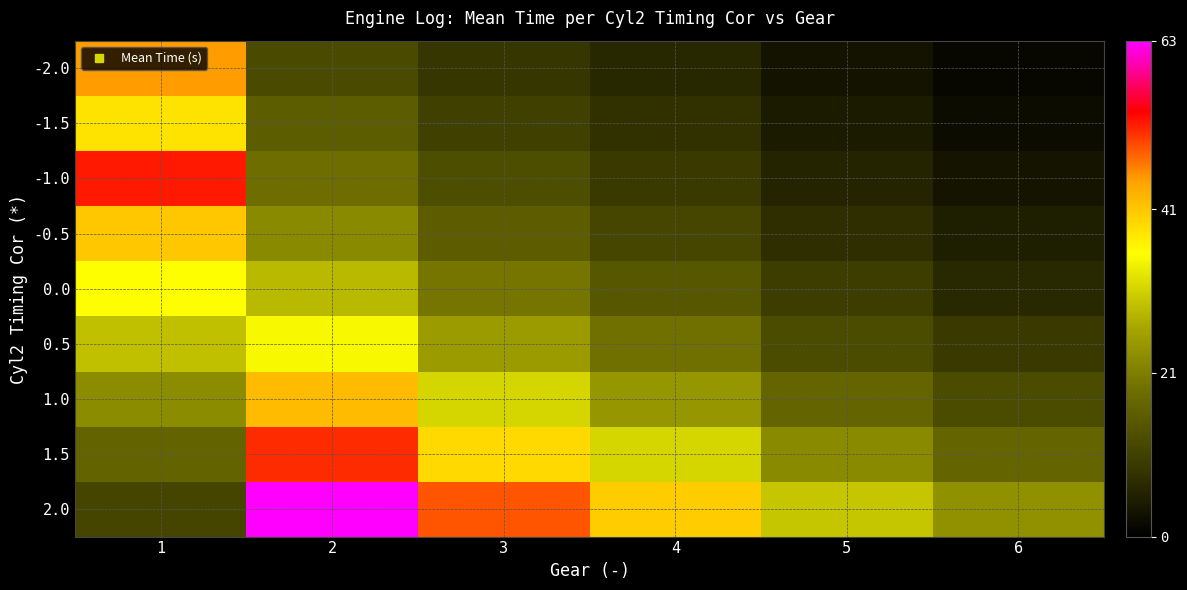

At 6, list the series in order from largest to smallest.

2.0, 1.5, 1.0, 0.5, 0.0, -0.5, -1.0, -1.5, -2.0